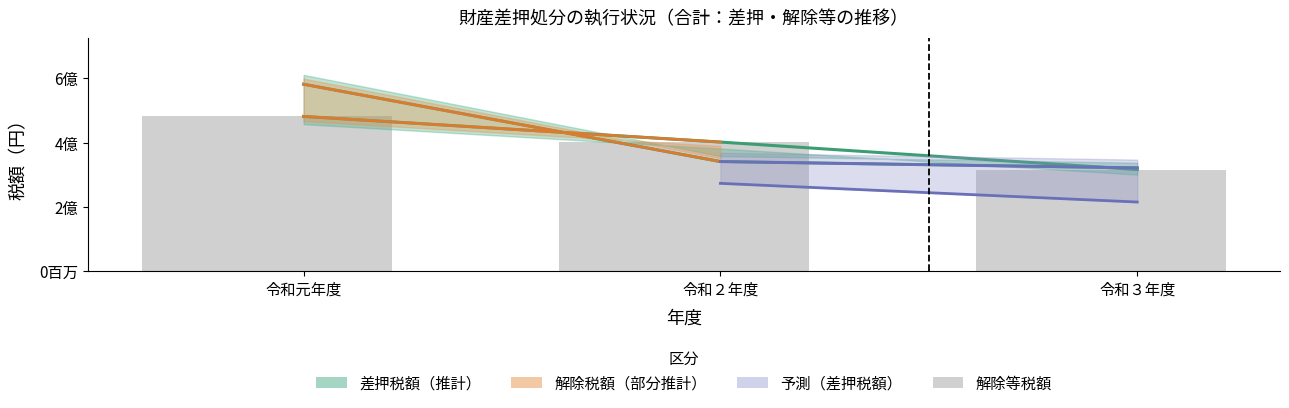

Where is the data nearest to the value 399047050?

令和２年度